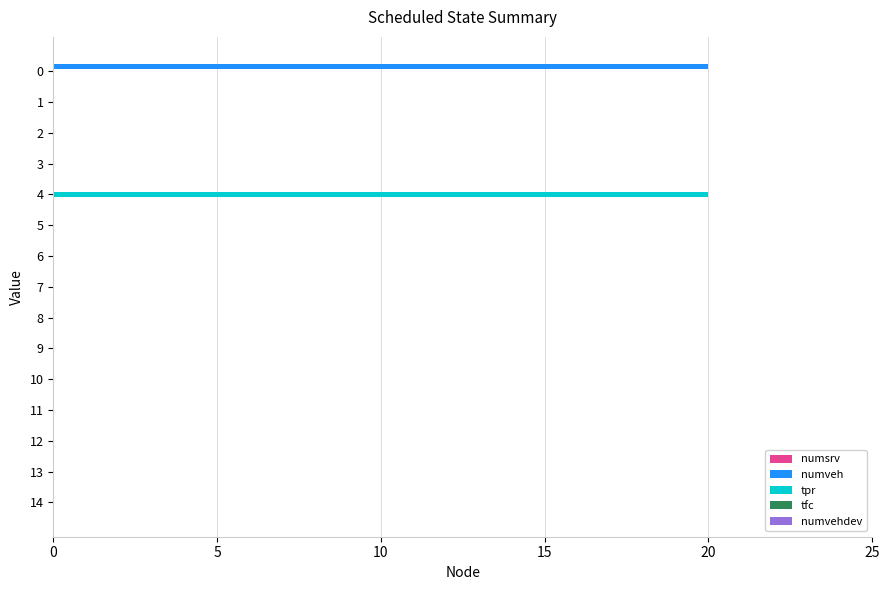

What is the sum of all tpr values?

20